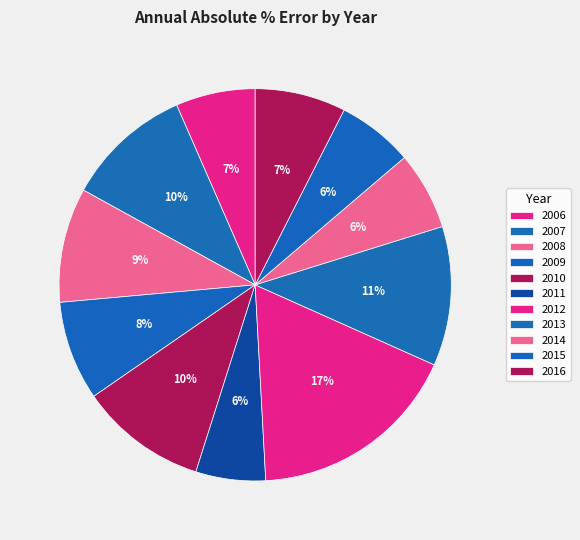

Rank the categories by value from lowest to highest.

2011, 2015, 2014, 2006, 2016, 2009, 2008, 2007, 2010, 2013, 2012